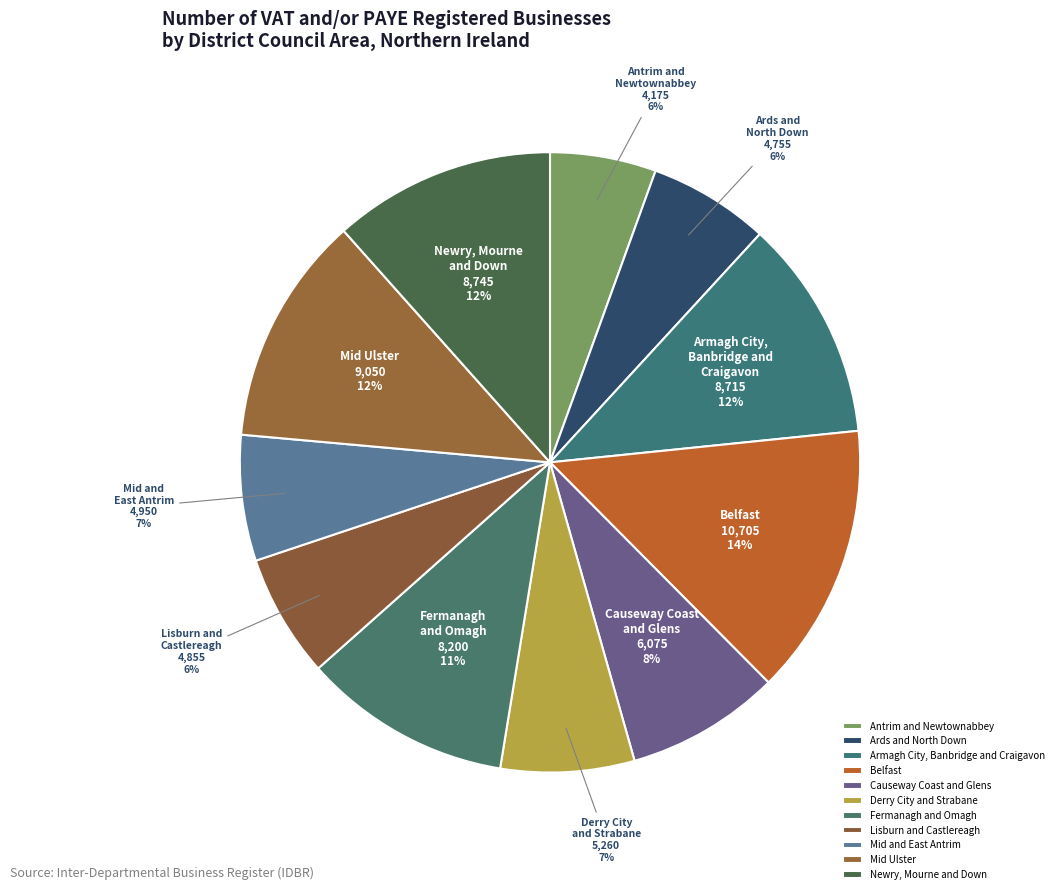

Is it true that Fermanagh and Omagh is 11% of the pie?

True